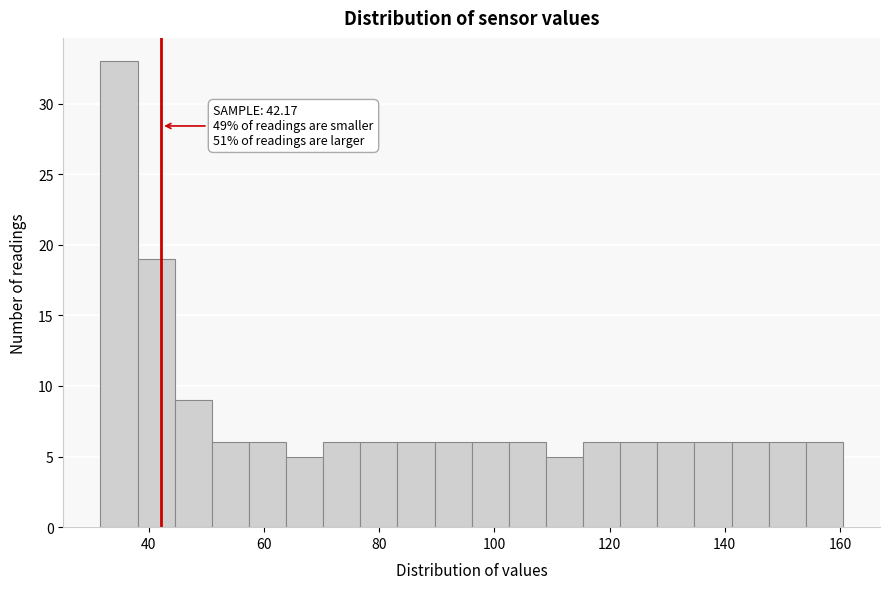

Around what value on the x-axis is the tallest bar? Give the approximate position of its centre, as read against the axis.

34